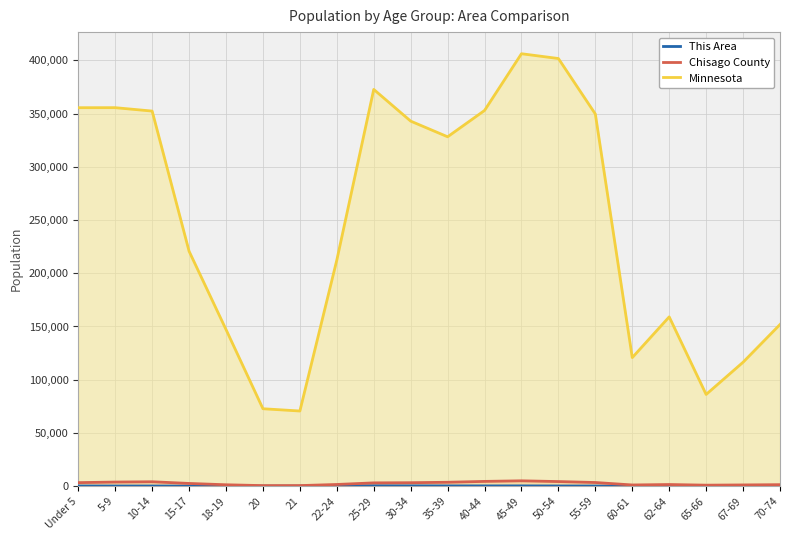

What is the label of the 3rd point from the left?

10-14